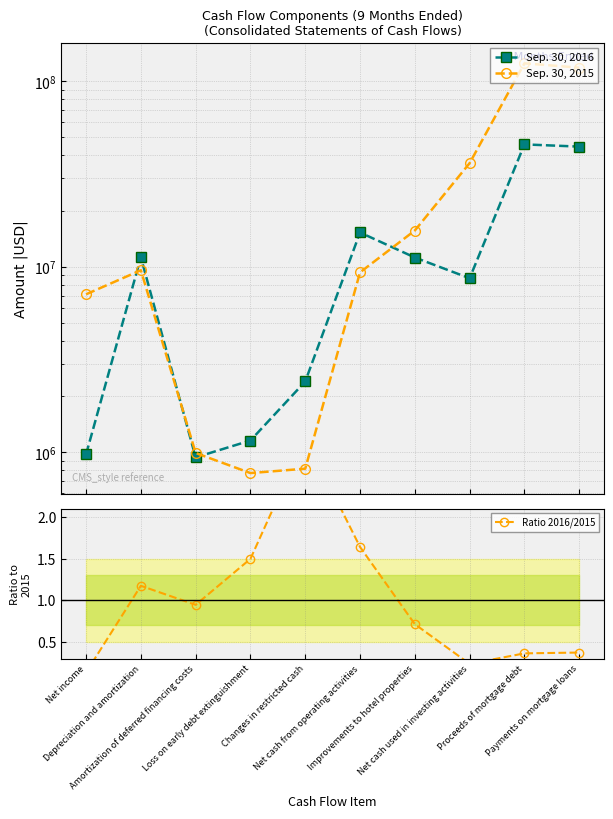

What is the label of the 2nd point from the left?

Depreciation and amortization